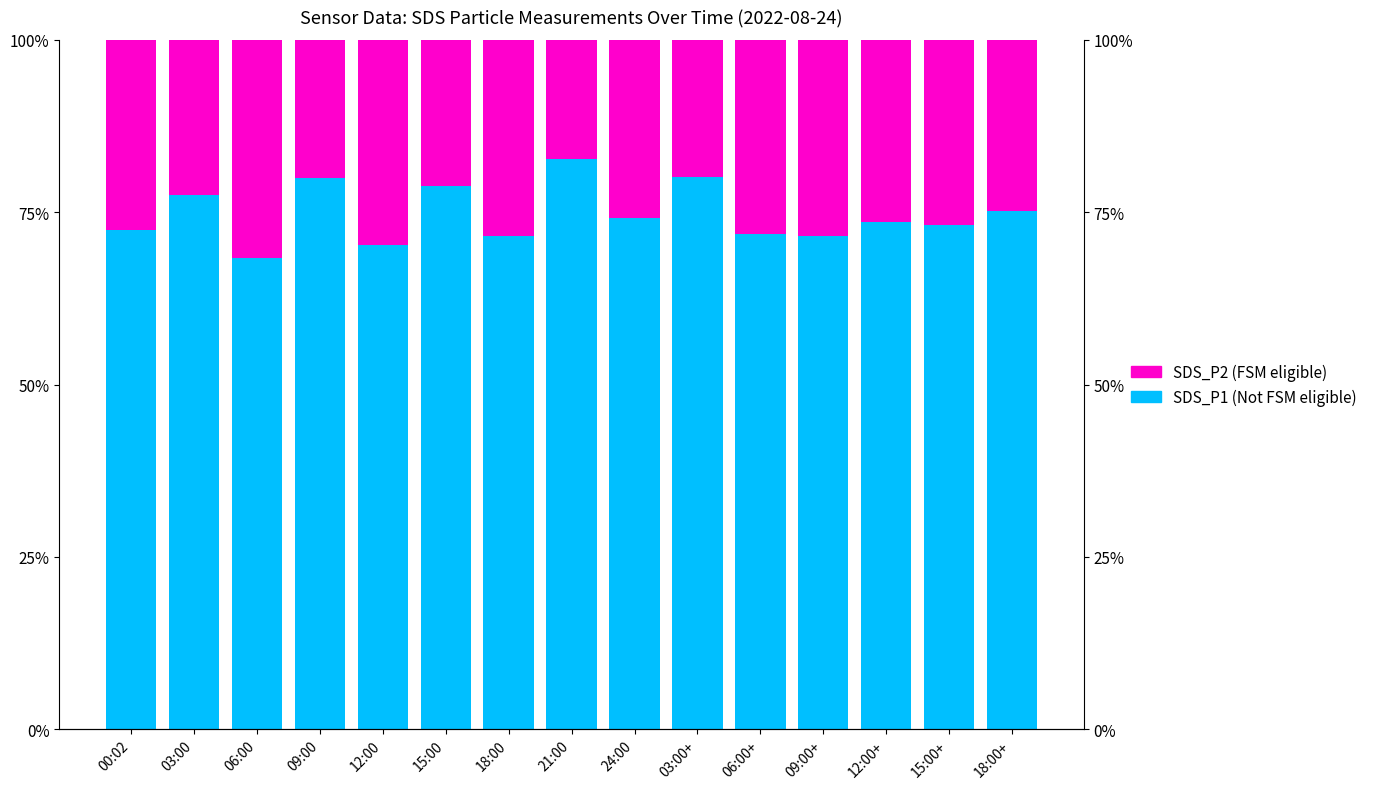

Which series has the largest range (max minus min)?

SDS_P1 (Not FSM eligible)